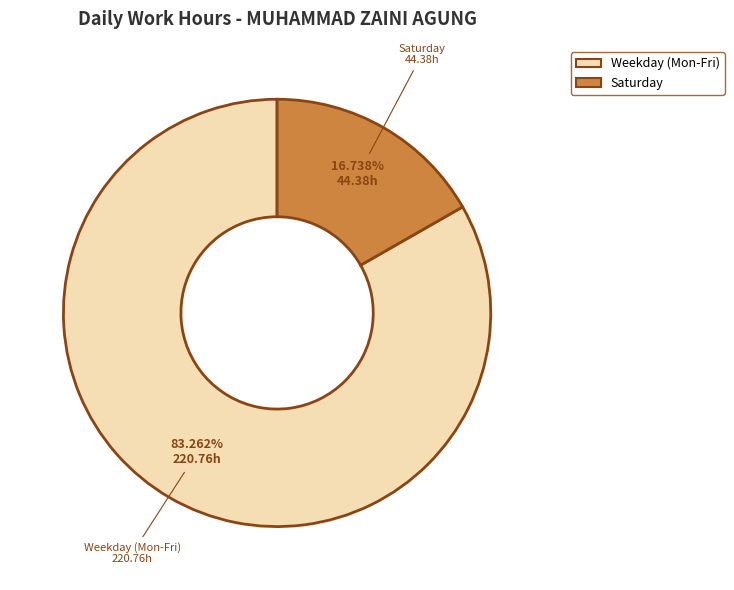

Is there any slice that represents more than half of the pie?

Yes